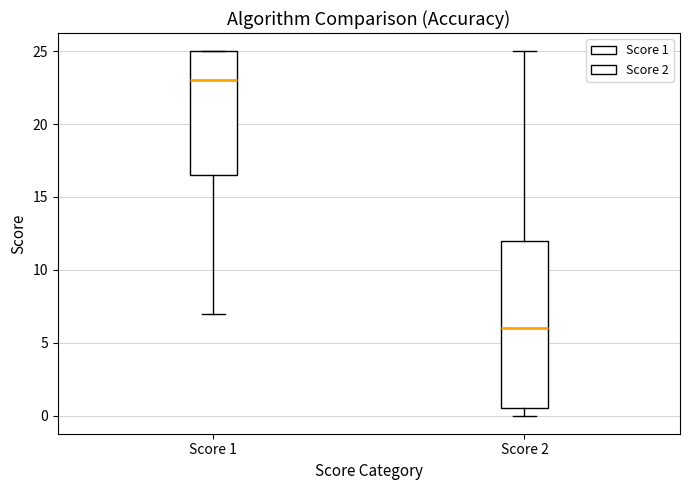

Comparing the boxes themselves (not the whiskers), which one is the tallest?

Score 2